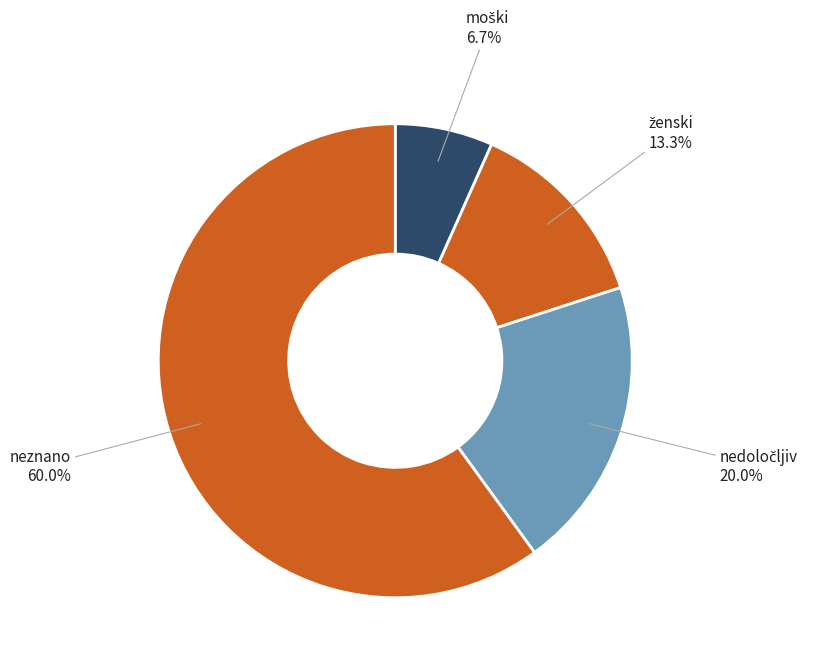

Count the number of slices in the pie.

4